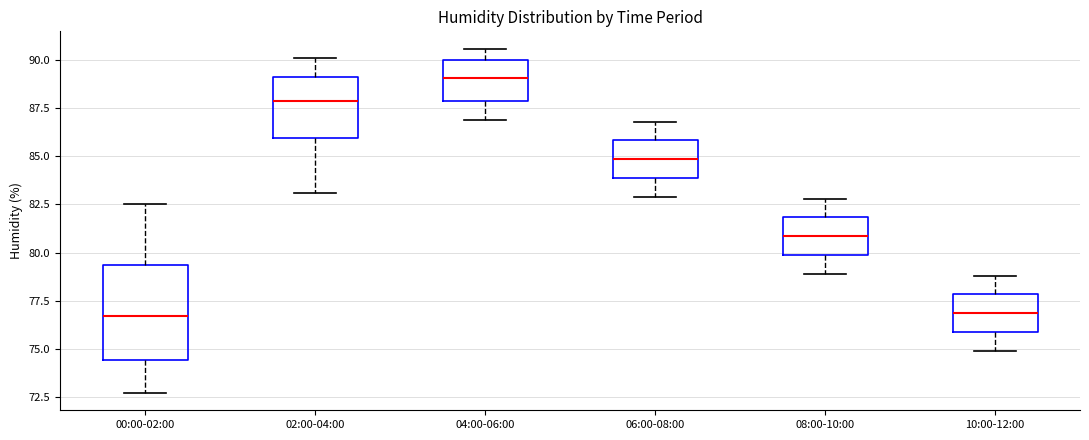

Comparing the boxes themselves (not the whiskers), which one is the tallest?

00:00-02:00